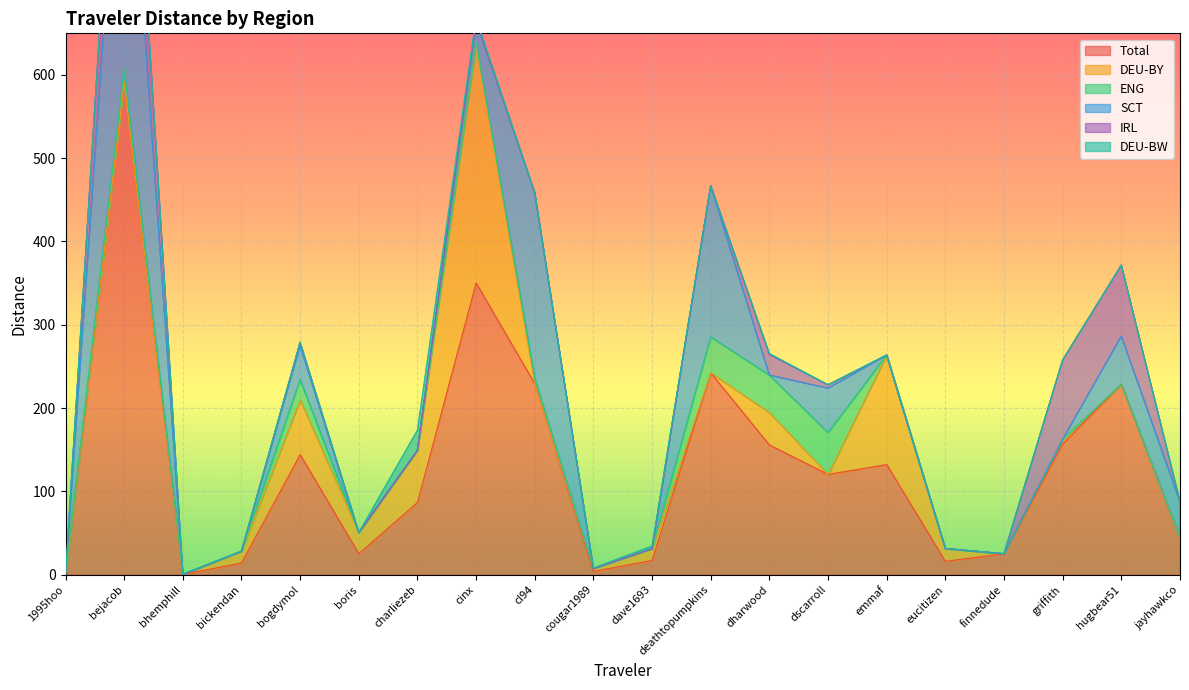

The IRL series shows 62.8 at bickendan. True or false?

False